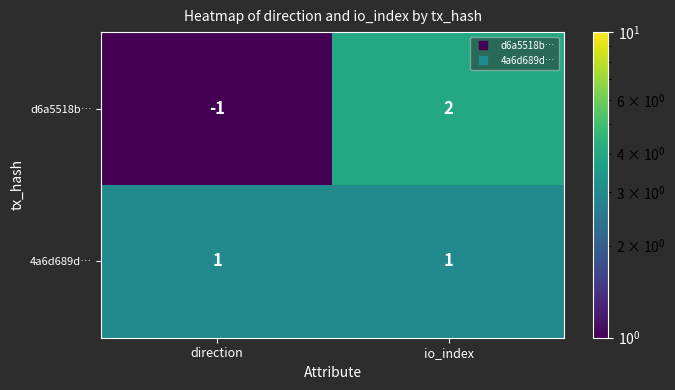

Rank the series by their average value, from lowest to highest.

d6a5518b…, 4a6d689d…